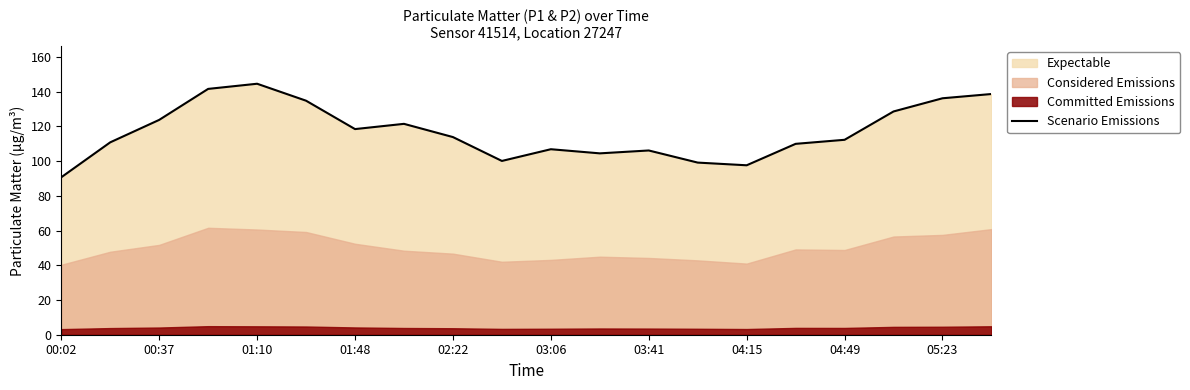

At which label does Scenario Emissions reach its minimum?

00:02